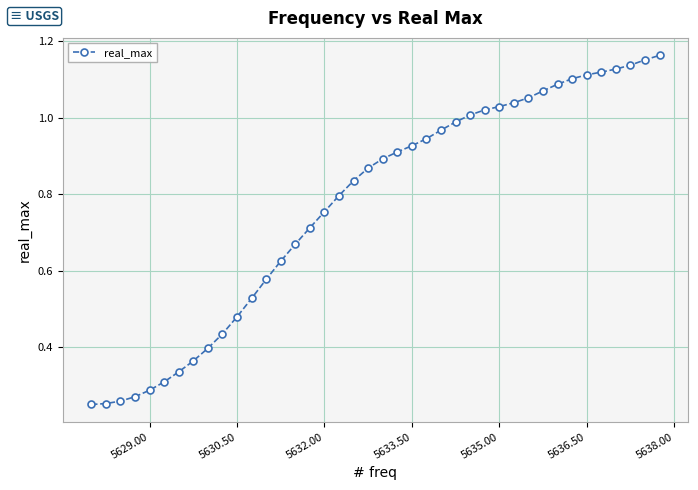

What is the sum of all values?

30.9